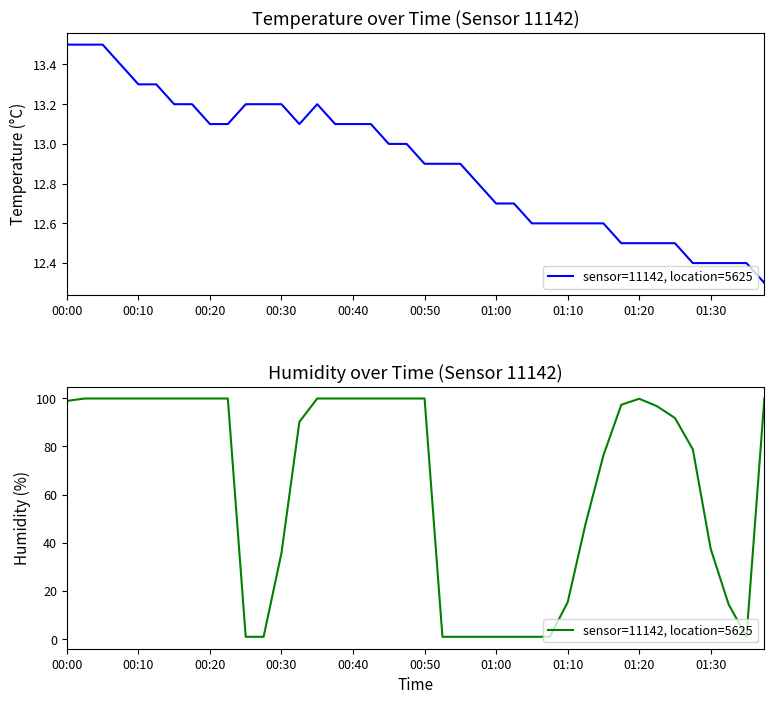

What is the change in value from 12 to 30?

+40.5